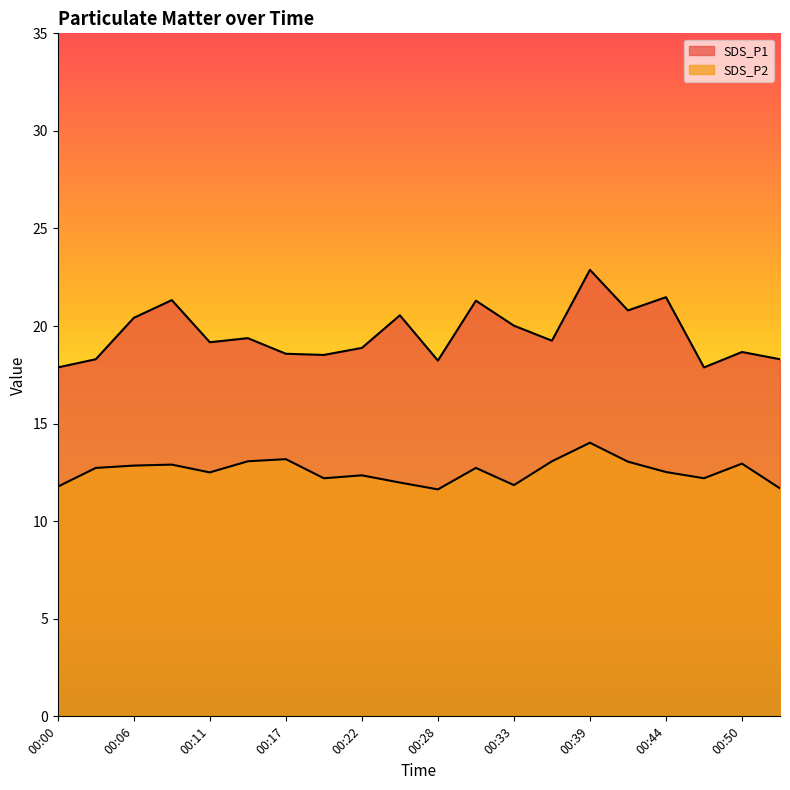

At 00:03, list the series in order from largest to smallest.

SDS_P1, SDS_P2